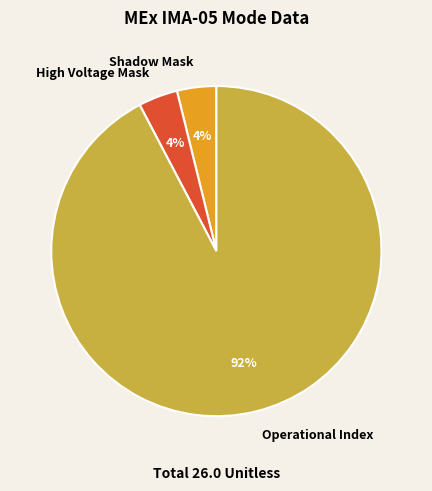

Which category has the biggest portion of the pie?

Operational Index